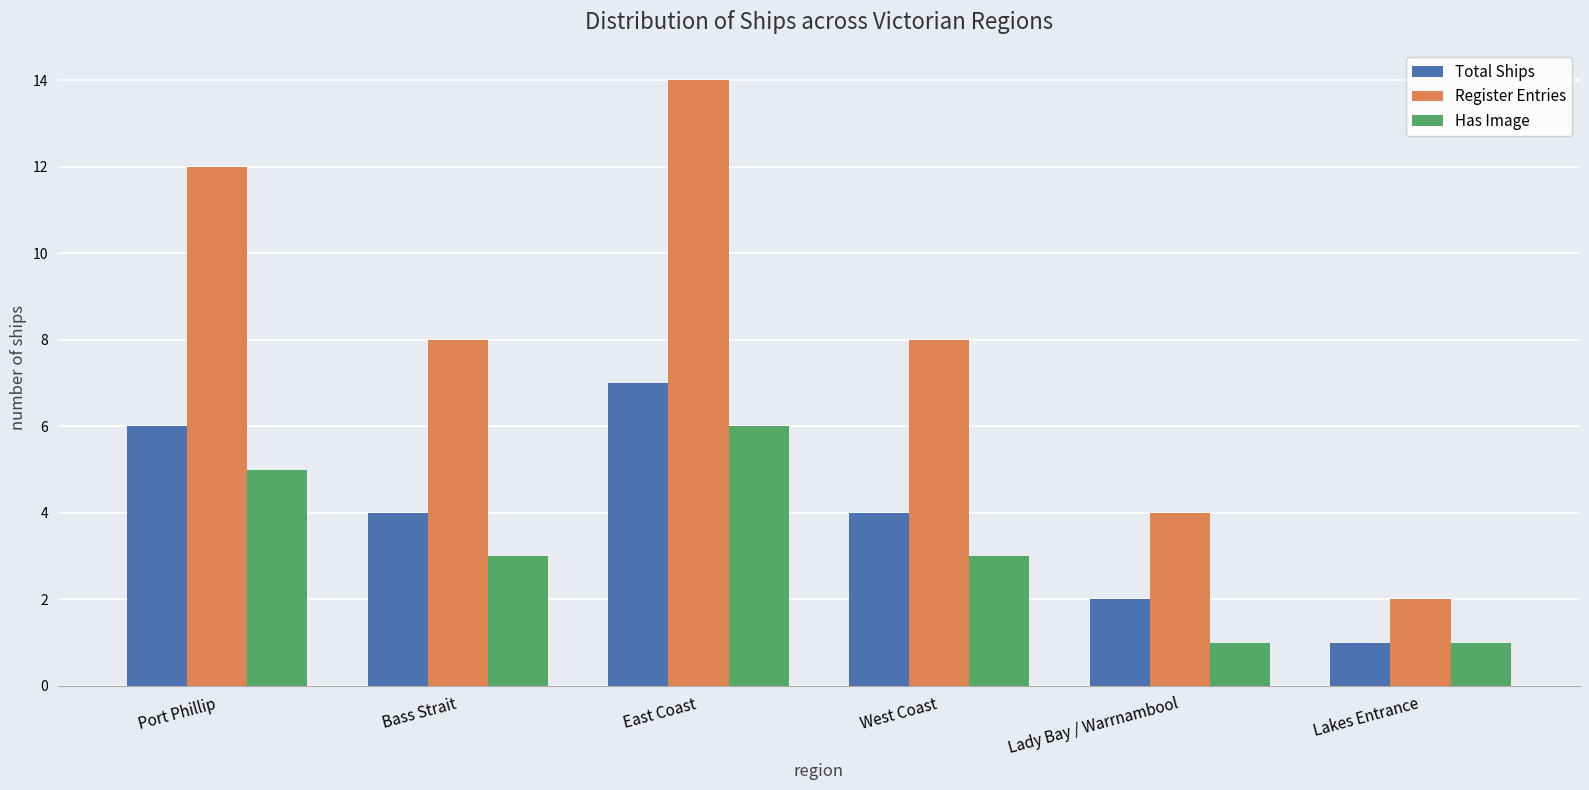

List the series in order of their peak value, lowest first.

Has Image, Total Ships, Register Entries